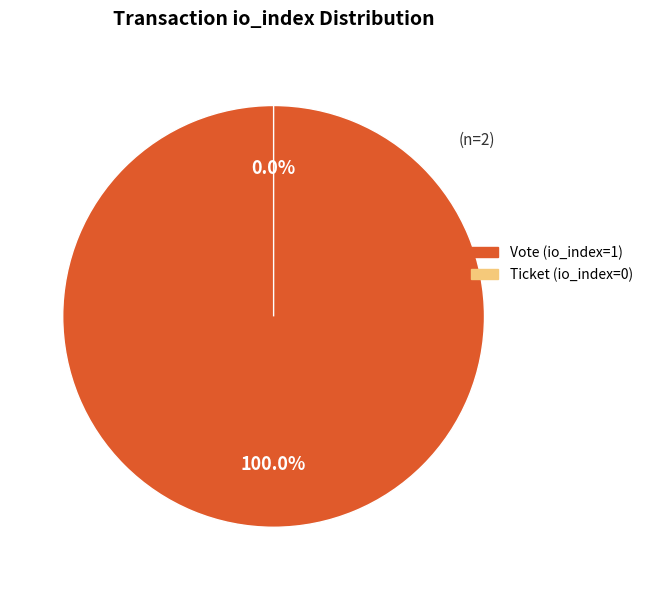

Count the number of slices in the pie.

2